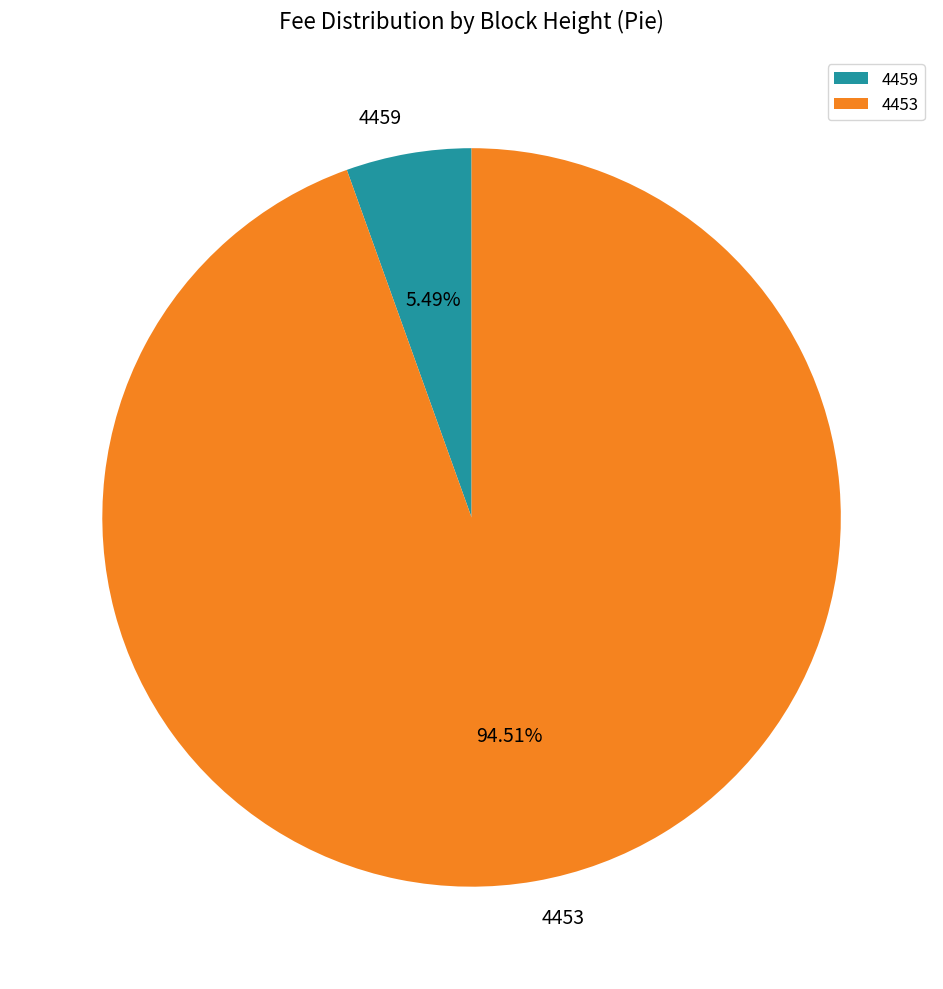

Between 4453 and 4459, which is larger?

4453